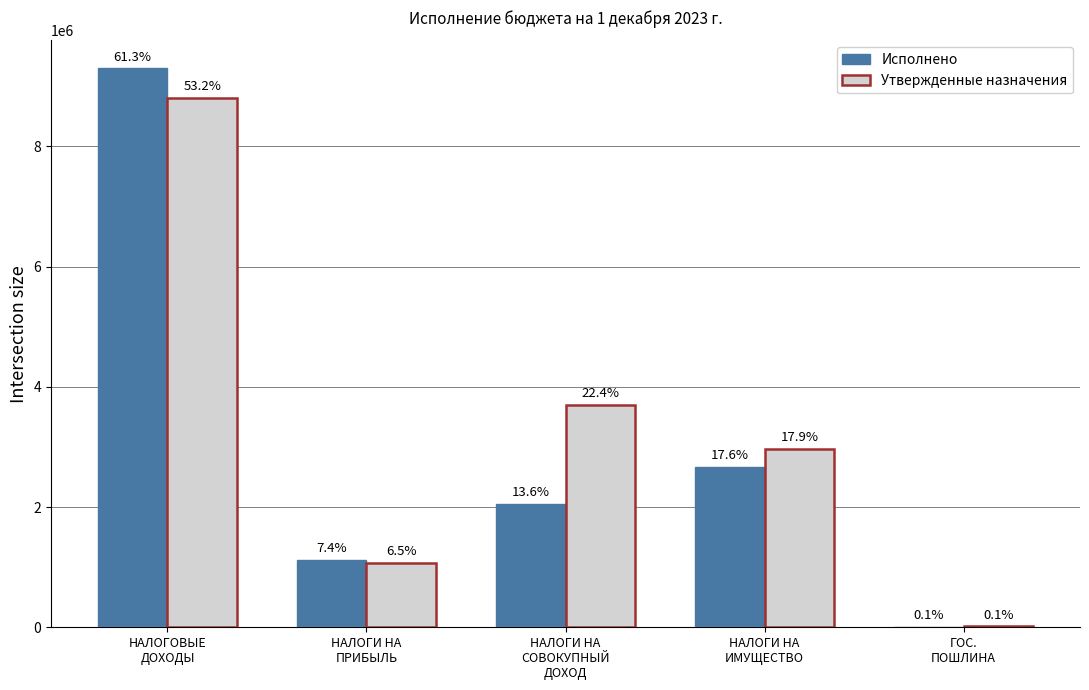

The value of Исполнено at НАЛОГИ НА
ИМУЩЕСТВО is 4442889.1. True or false?

False